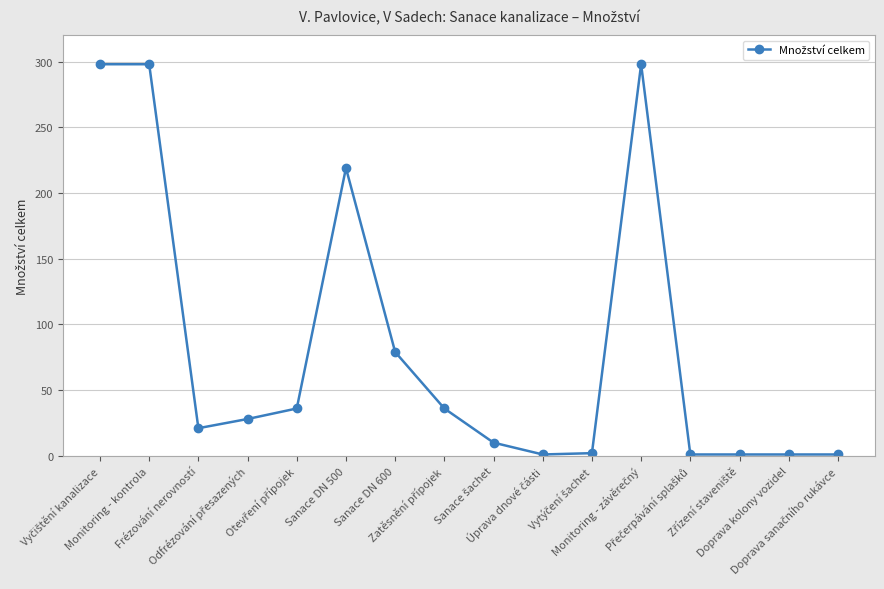

True or false: the data has more than 1 interior local peaks.

True